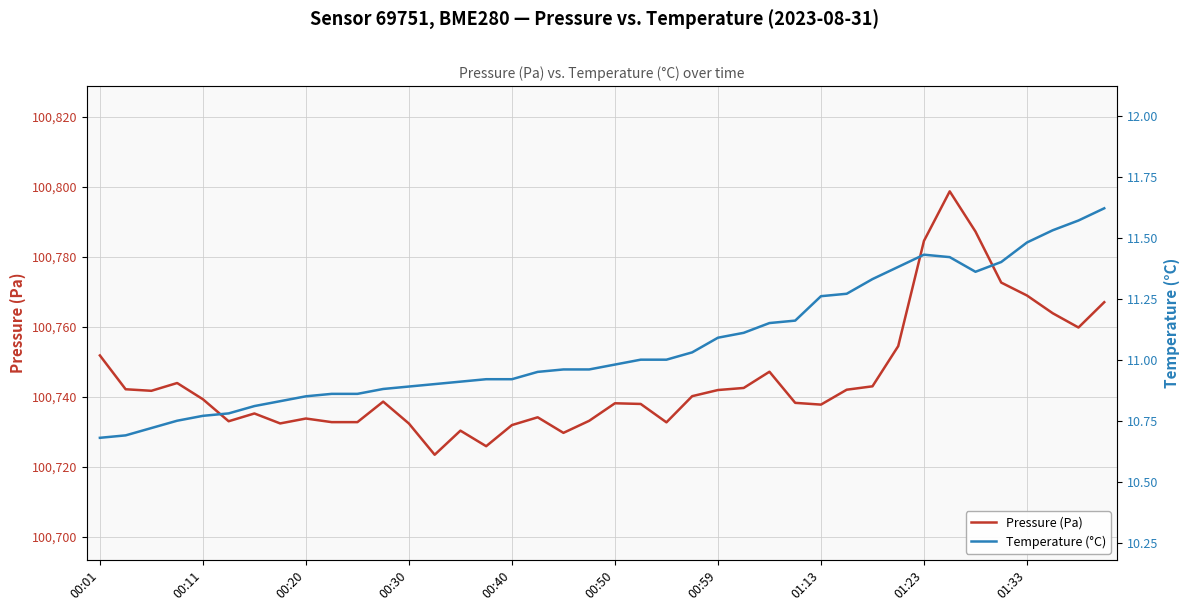

What is the value of the Pressure (Pa) point at the 33rd from the left?

100784.5